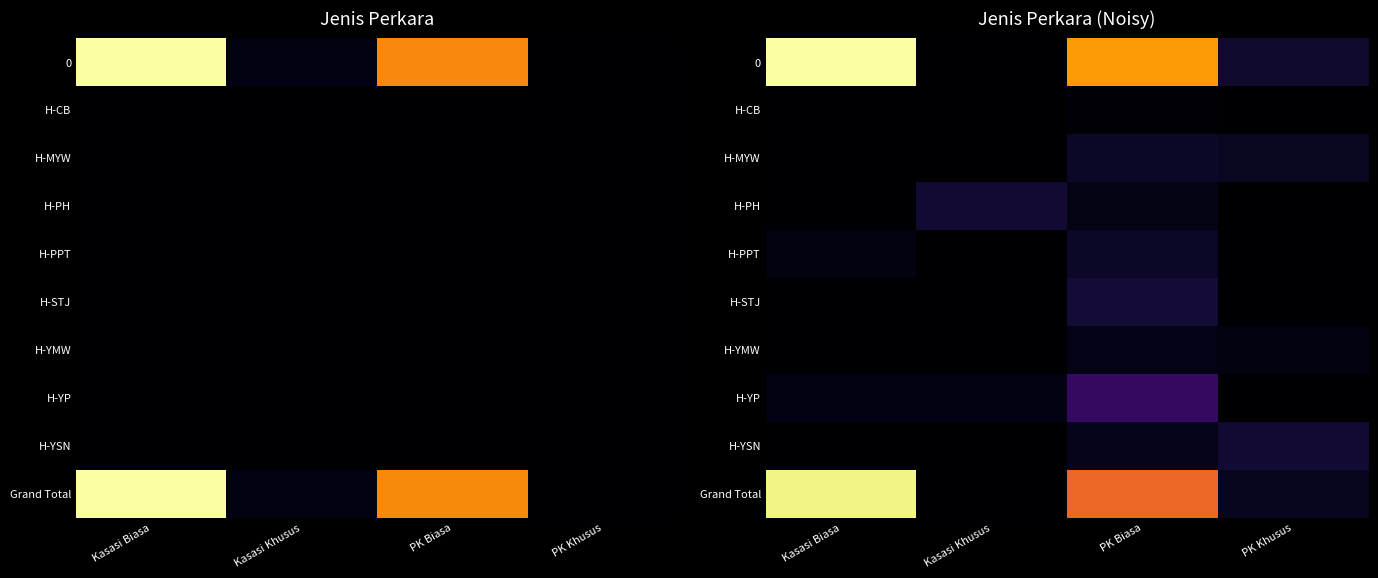

The H-YSN series shows 0.0 at Kasasi Biasa. True or false?

True